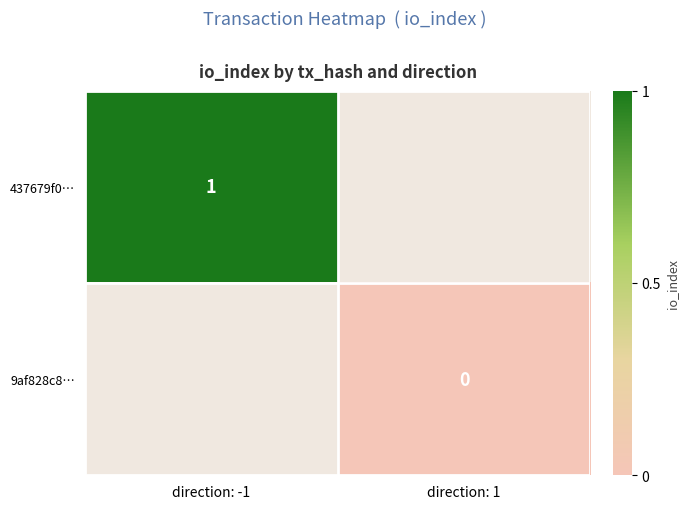

Is the value of 9af828c8… at direction: 1 greater than the value of 437679f0… at direction: -1?

No